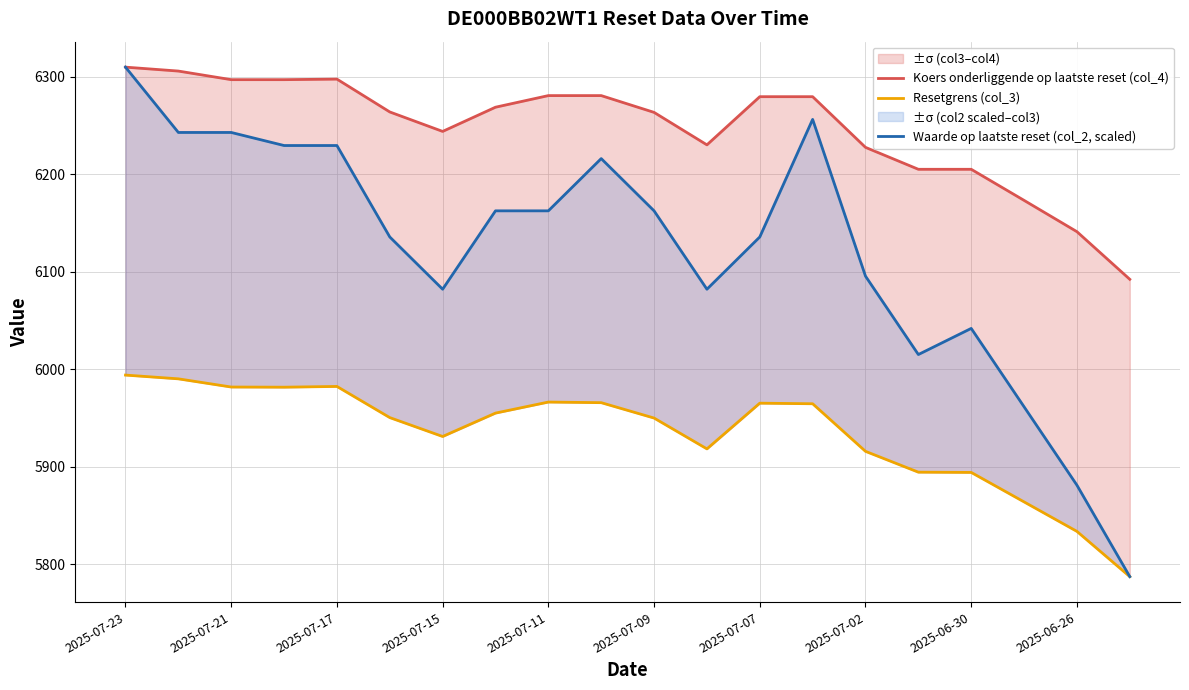

Rank the series by their average value, from lowest to highest.

Resetgrens (col_3), Waarde op laatste reset (col_2, scaled), Koers onderliggende op laatste reset (col_4)